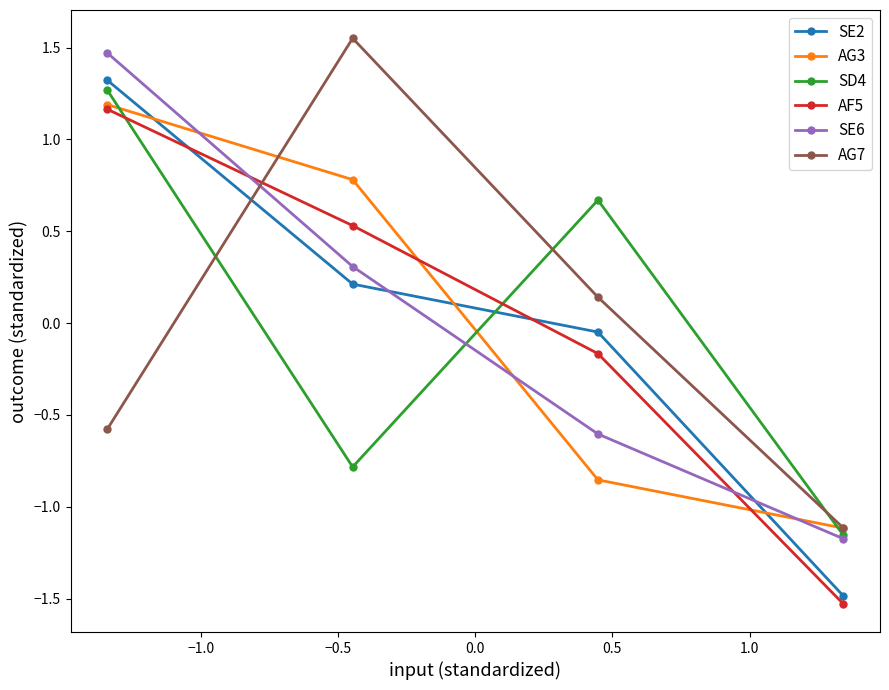

At how many categories does at least one series exceed 0?

3